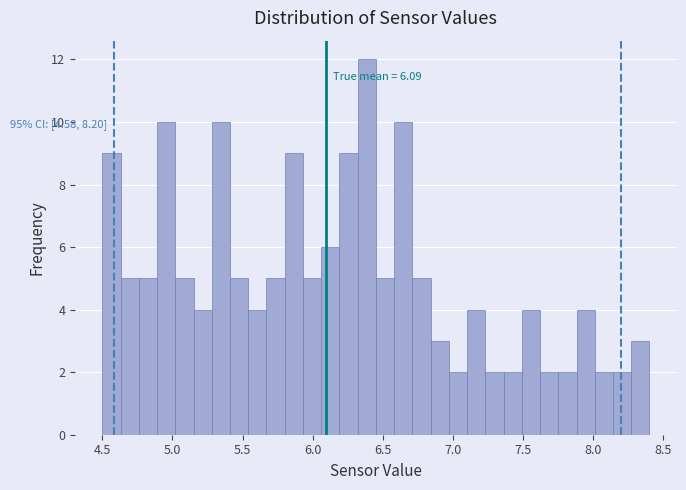

Around what value on the x-axis is the tallest bar? Give the approximate position of its centre, as read against the axis.

6.40